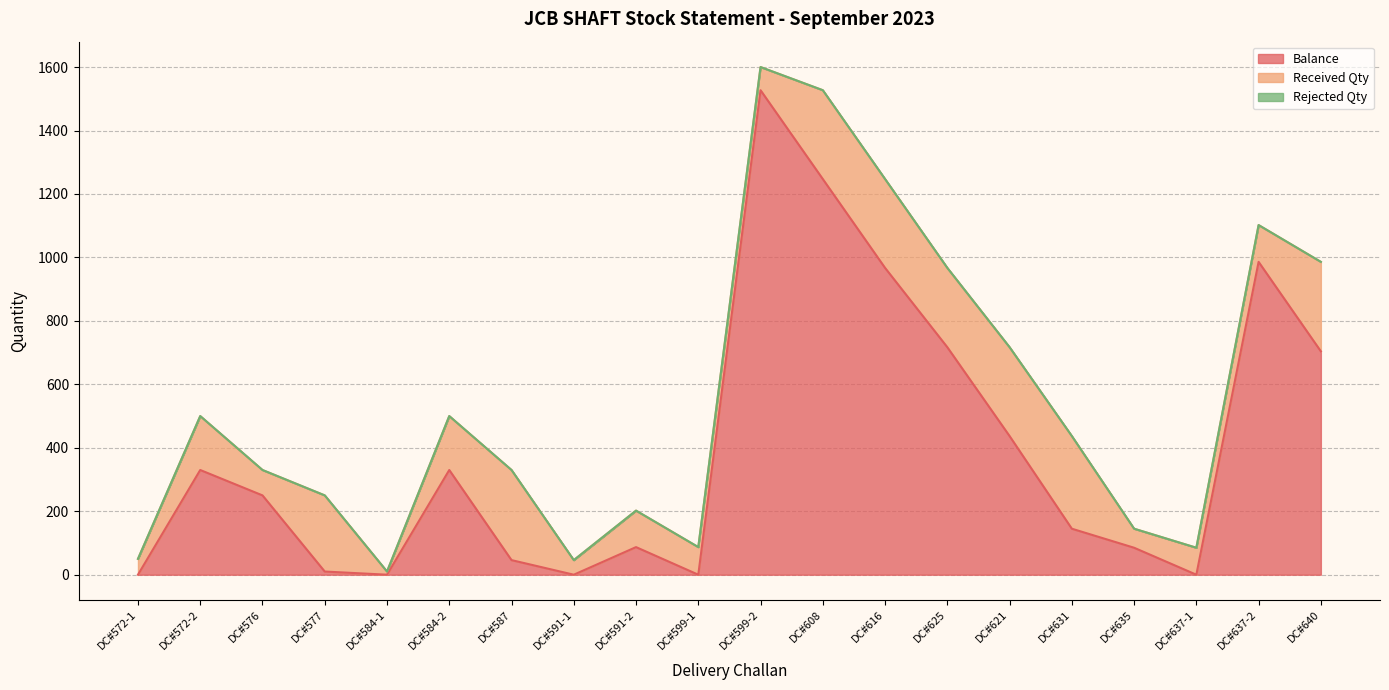

What is the value of the Received Qty point at the 10th from the left?

87